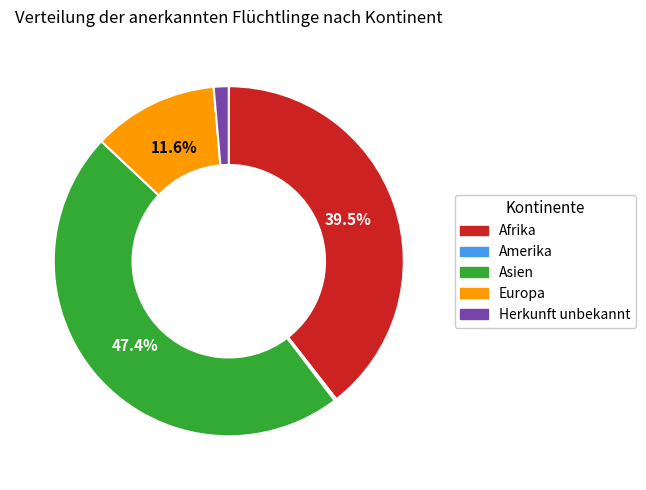

What is the ratio of the value at Herkunft unbekannt to the value at Europa?

0.1